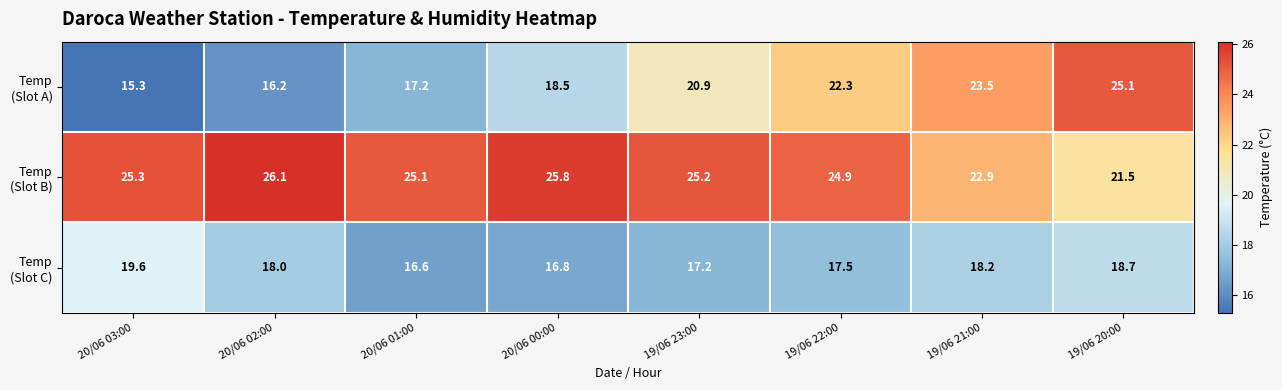

What is the maximum value shown in the chart?

26.1